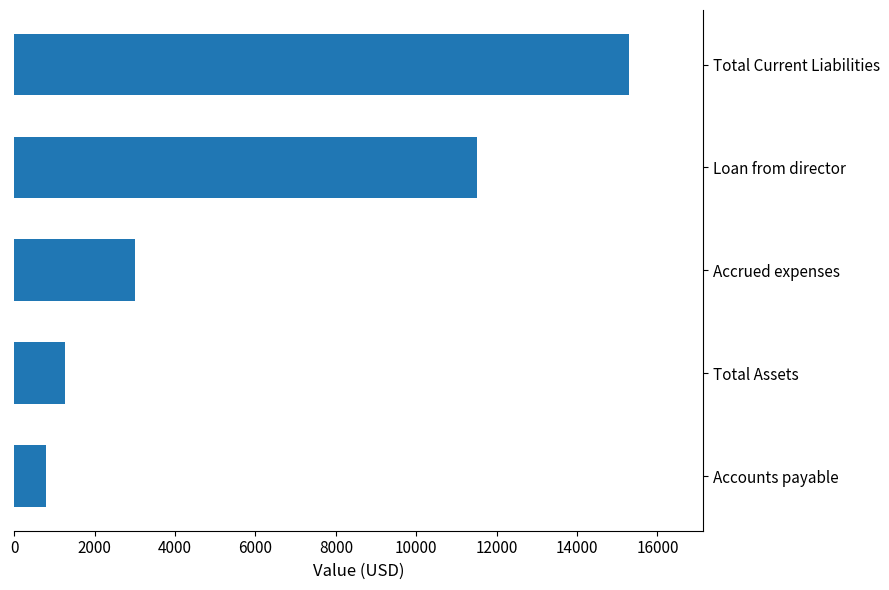

What is the difference between the maximum and minimum values?

14509